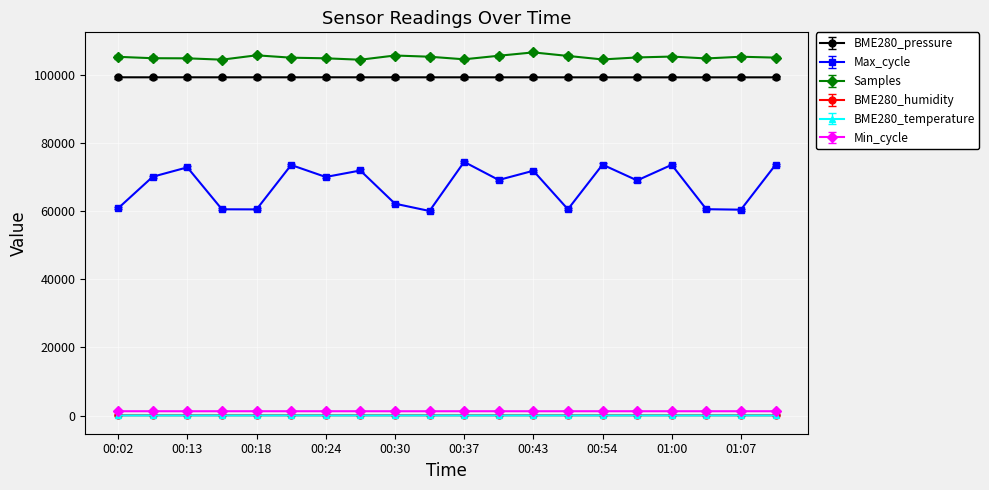

True or false: Samples and BME280_temperature cross at least once.

False